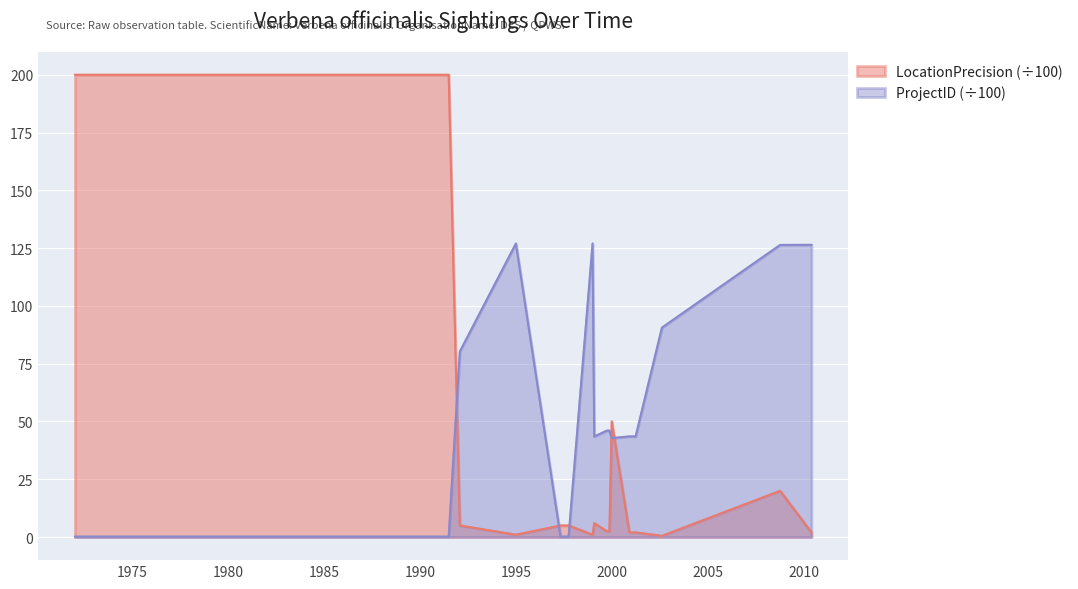

What is the spread (max minus min) of values at 1992-01-29?

75.3